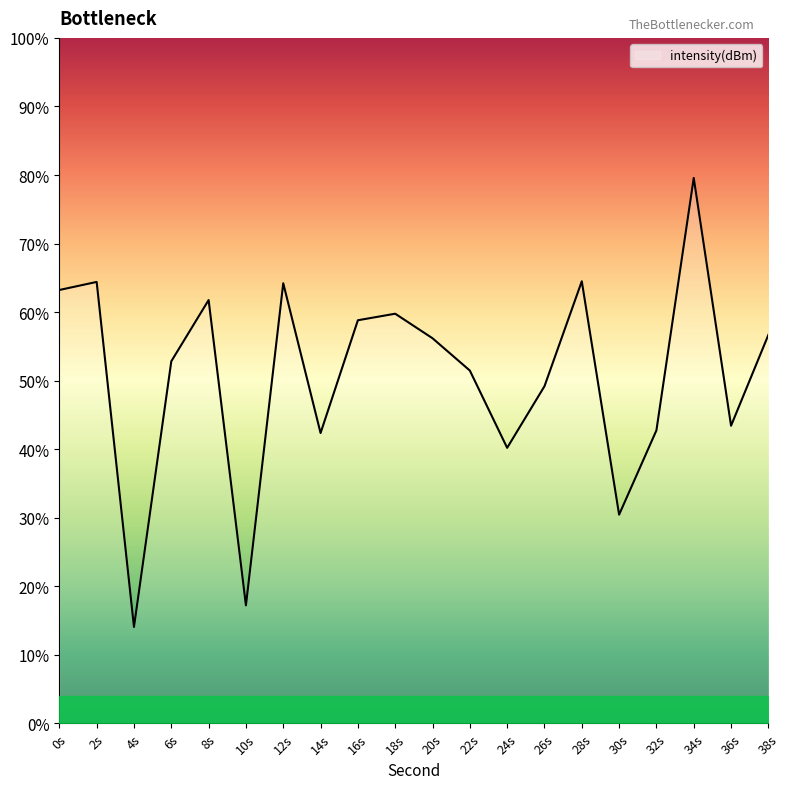

How many lines are shown in the chart?

1